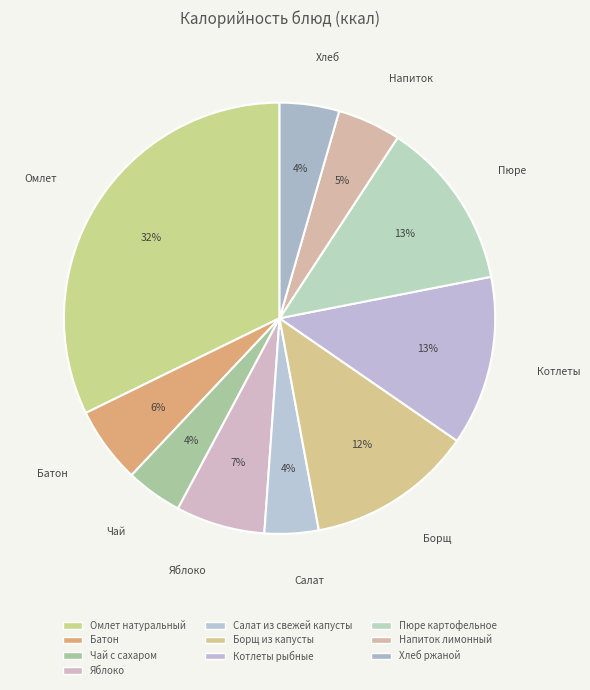

How many segments does this pie chart have?

10